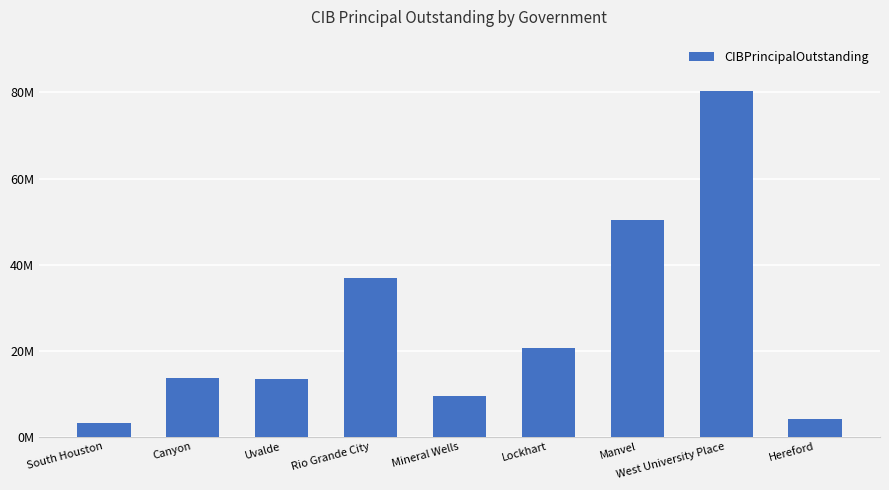

Where is the data nearest to the value 41705000?

Rio Grande City